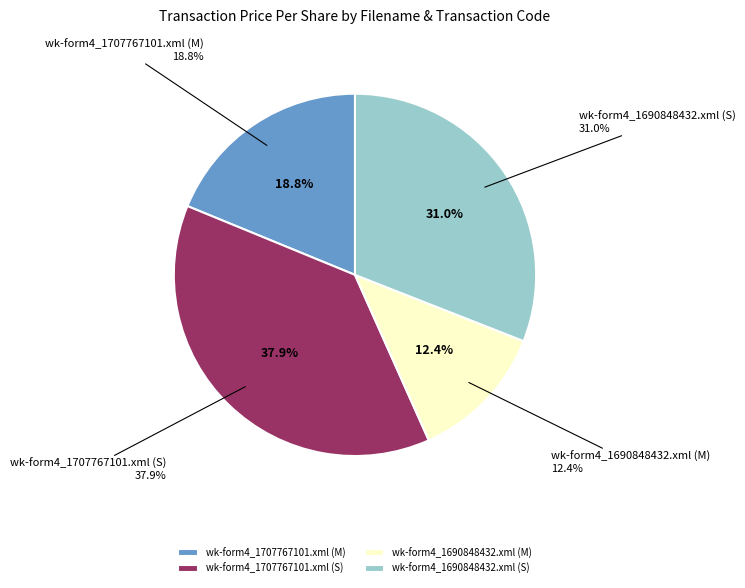

Which slice is the smallest?

wk-form4_1690848432.xml (M)